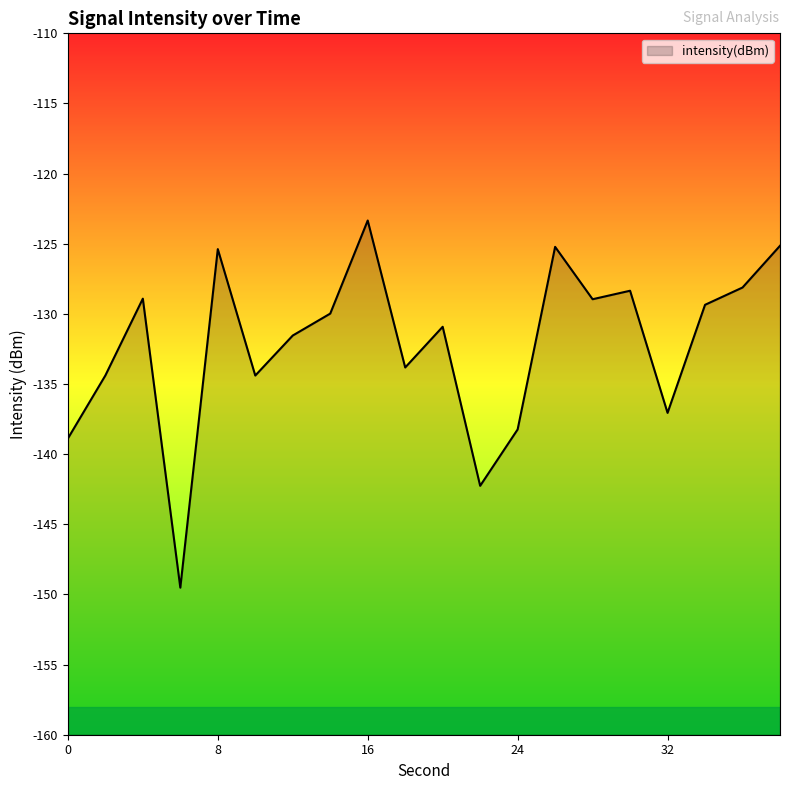

Rank the categories by value from lowest to highest.

6, 22, 0, 24, 32, 10, 2, 18, 12, 20, 14, 34, 28, 4, 30, 36, 8, 26, 38, 16